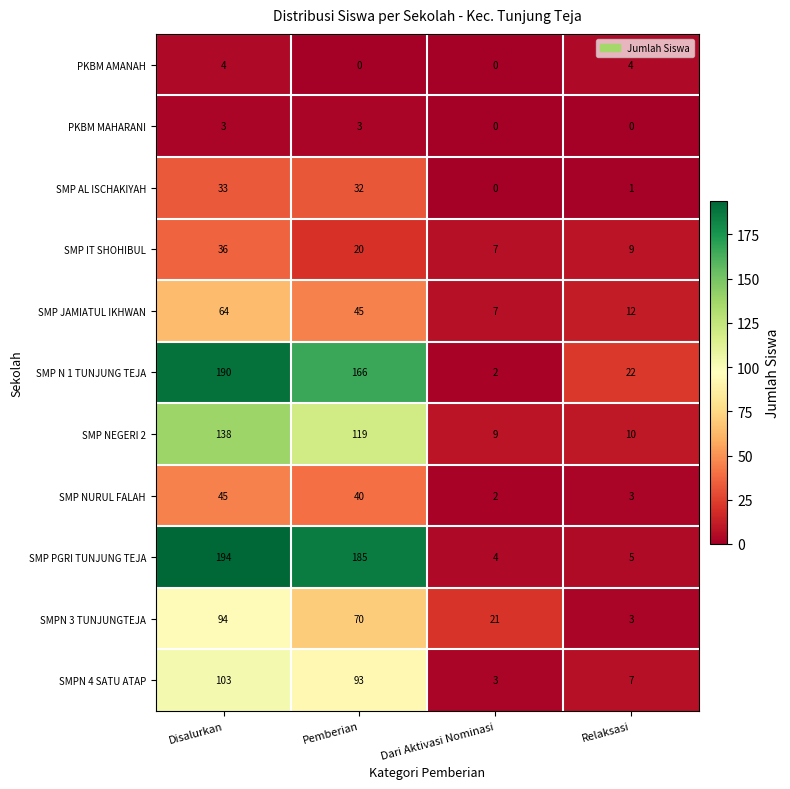

How many PKBM AMANAH values are between 0 and 4?

4